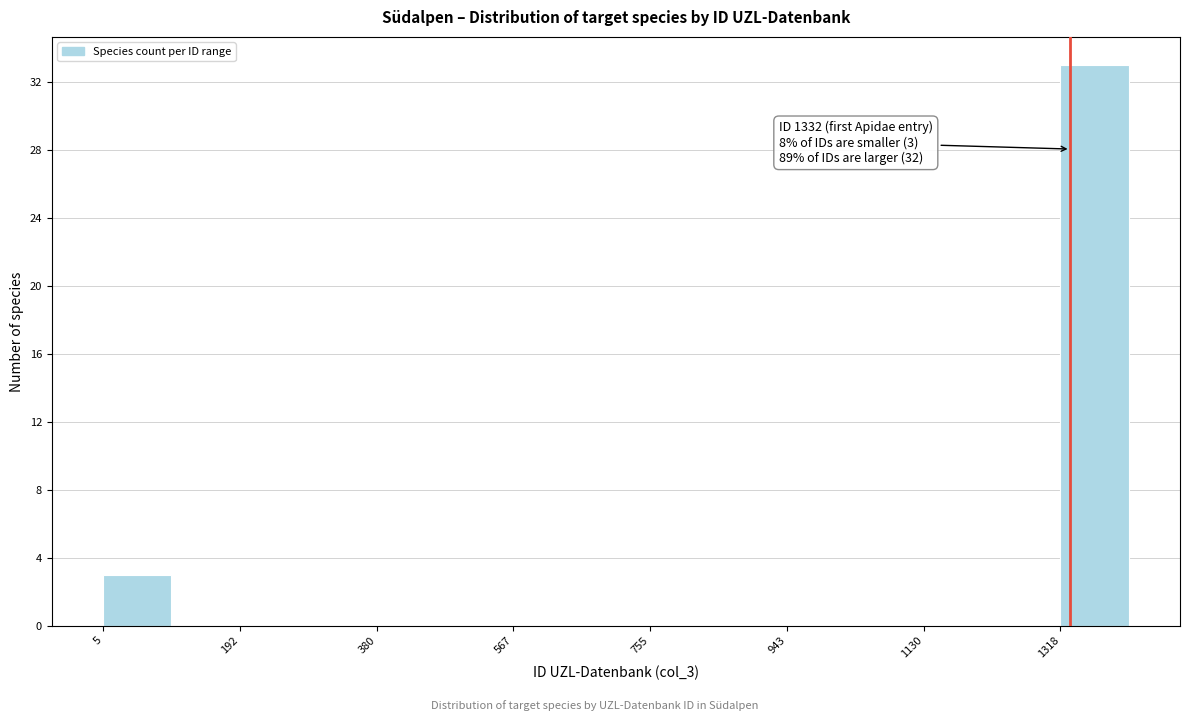

Over which range of the x-axis is the bar tallest?

1320 to 1420